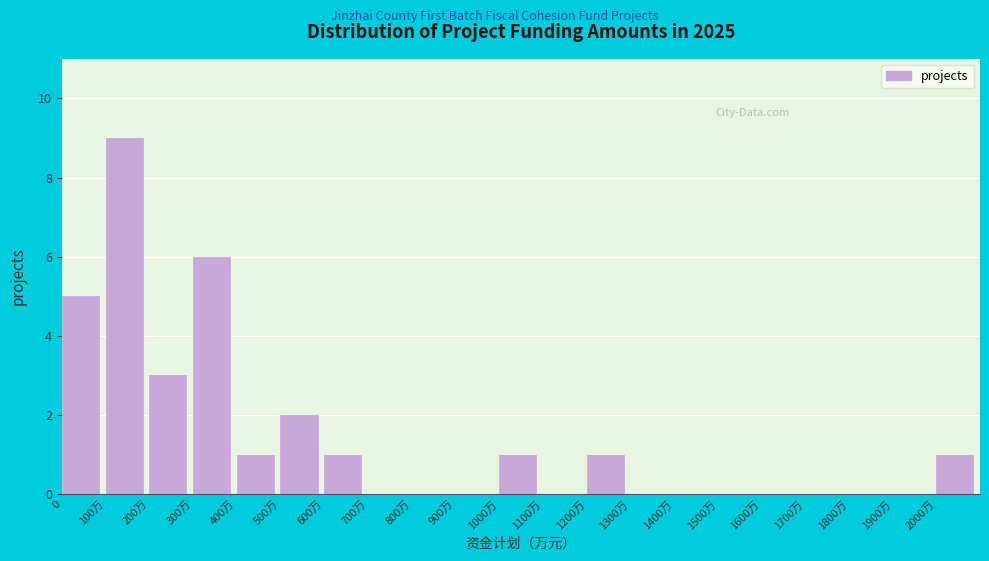

Reading left to right, what are all the values shown in this chart?

0=5	100万=9	200万=3	300万=6	400万=1	500万=2	600万=1	700万=0	800万=0	900万=0	1000万=1	1100万=0	1200万=1	1300万=0	1400万=0	1500万=0	1600万=0	1700万=0	1800万=0	1900万=0	2000万=1